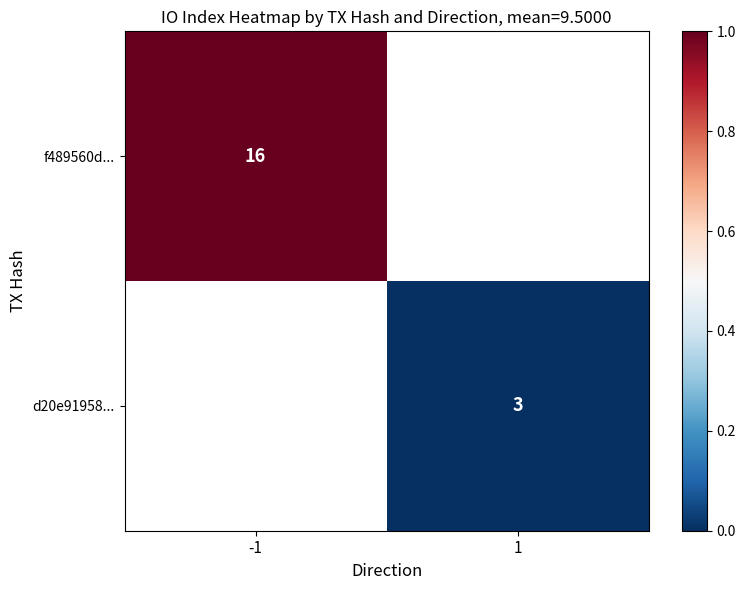

Is the value of f489560d... at -1 greater than the value of d20e91958... at 1?

Yes